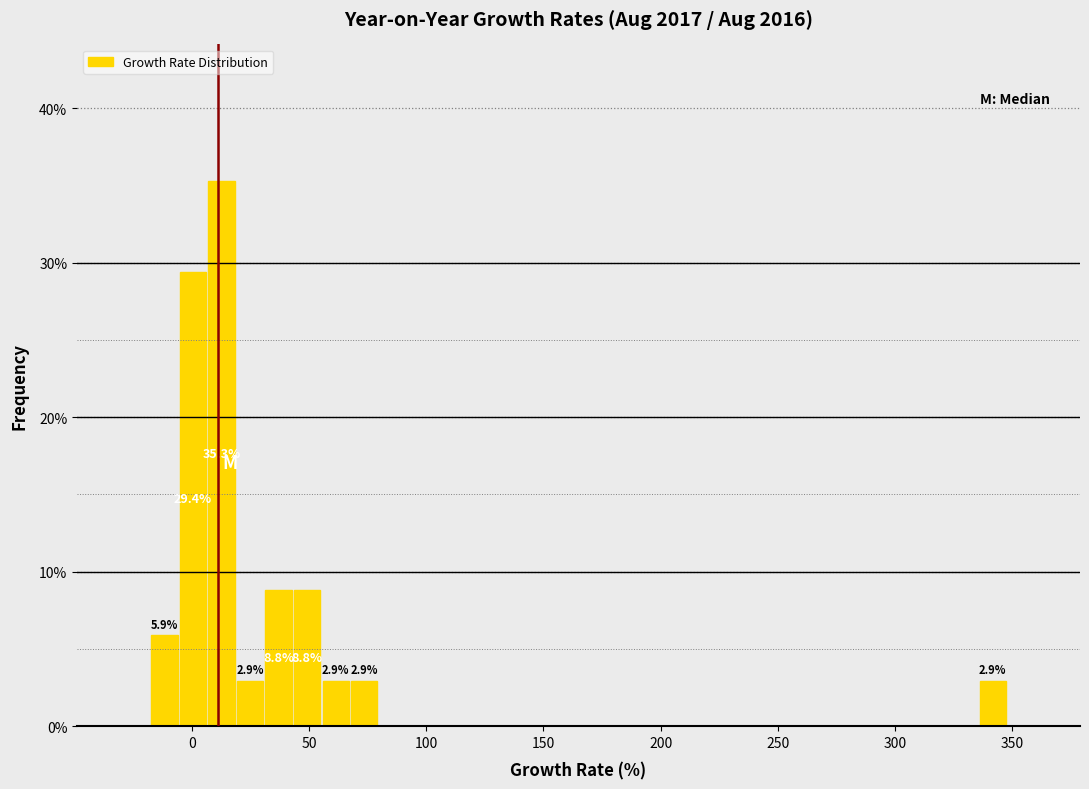

Around what value on the x-axis is the tallest bar? Give the approximate position of its centre, as read against the axis.

15